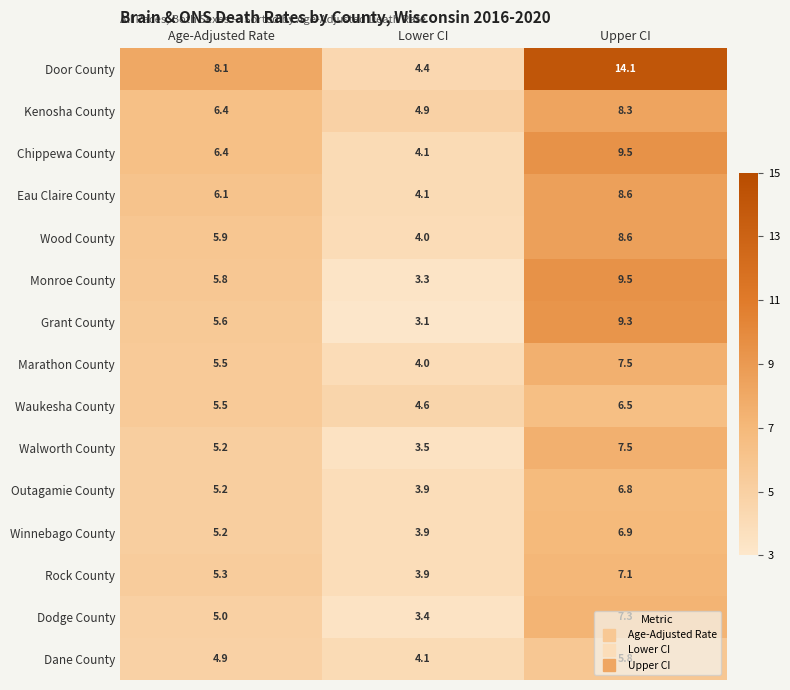

True or false: Rock County has a value of 1.0 at Lower CI.

False